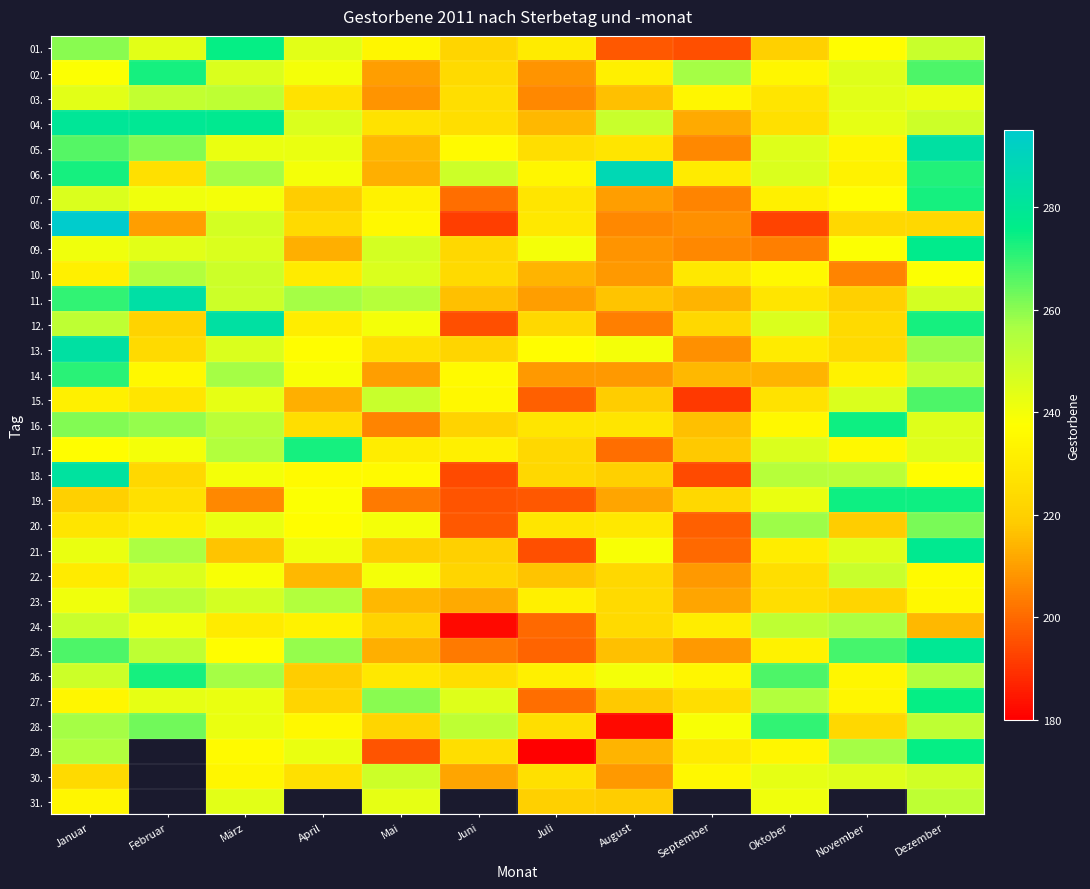

Is it true that 05. equals 236.0 at Juni?

True